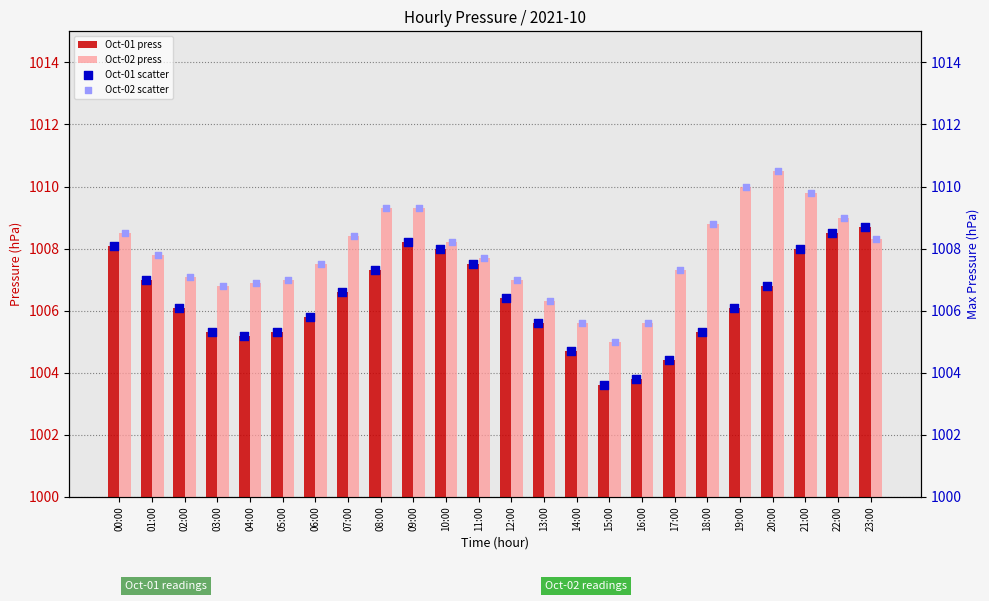

Is the value of Oct-02 press at 10:00 greater than the value of Oct-01 press at 23:00?

No